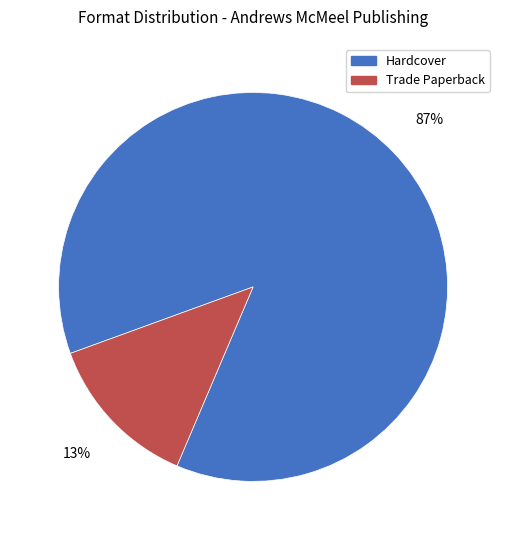

Is there a majority slice in this chart?

Yes